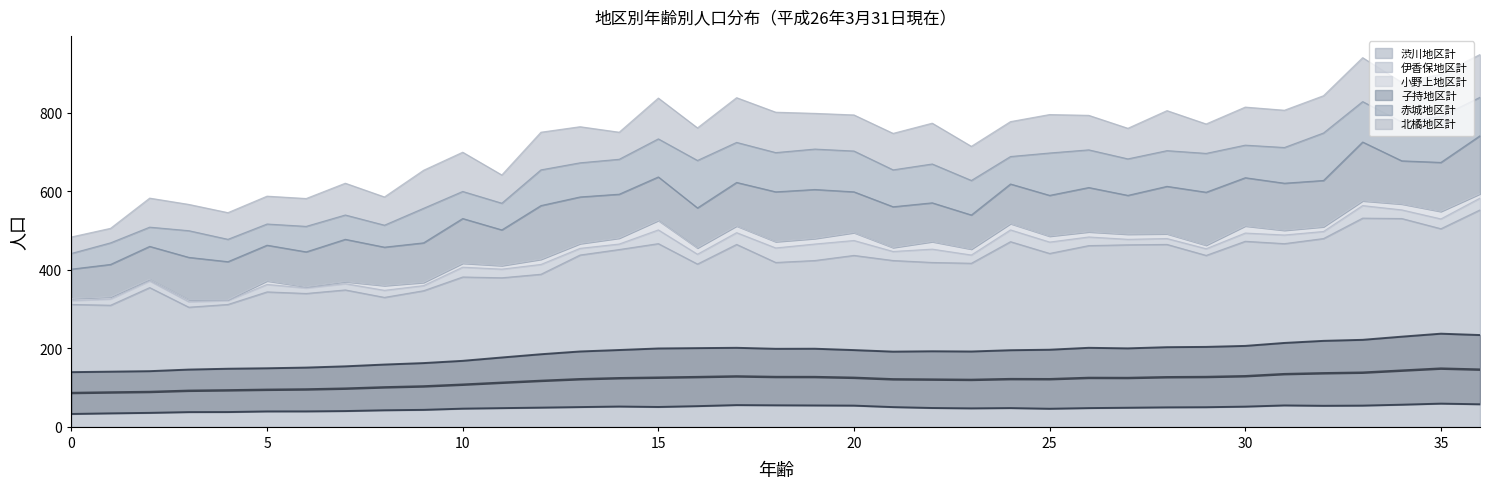

The value of 小野上地区計 at 30 is 18. True or false?

True